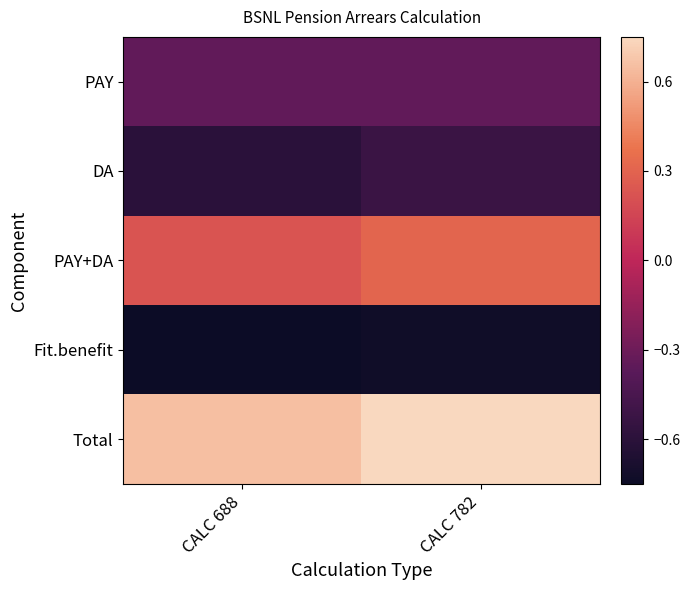

Reading left to right, extract all data points from this chart.

PAY: CALC 688=-0.3	CALC 782=-0.3
DA: CALC 688=-0.6	CALC 782=-0.5
PAY+DA: CALC 688=0.2	CALC 782=0.3
Fit.benefit: CALC 688=-0.8	CALC 782=-0.7
Total: CALC 688=0.7	CALC 782=0.8